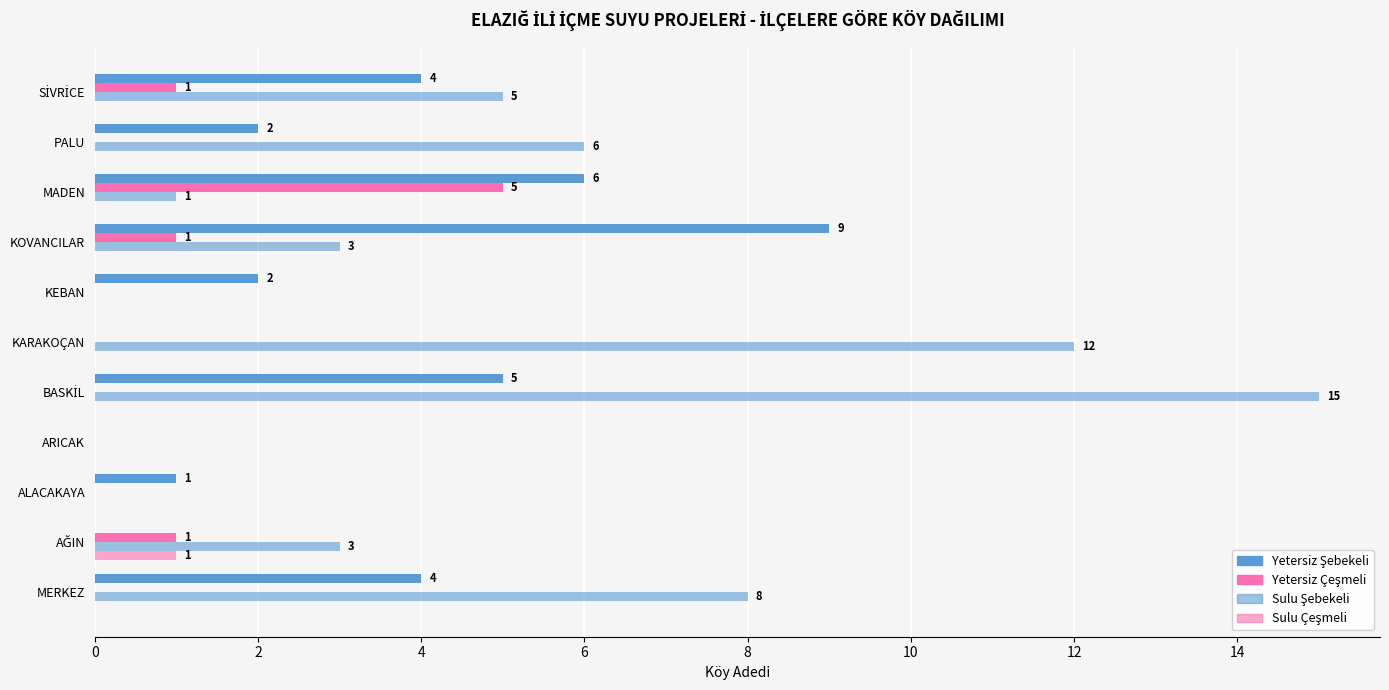

Which series has the largest range (max minus min)?

Sulu Şebekeli